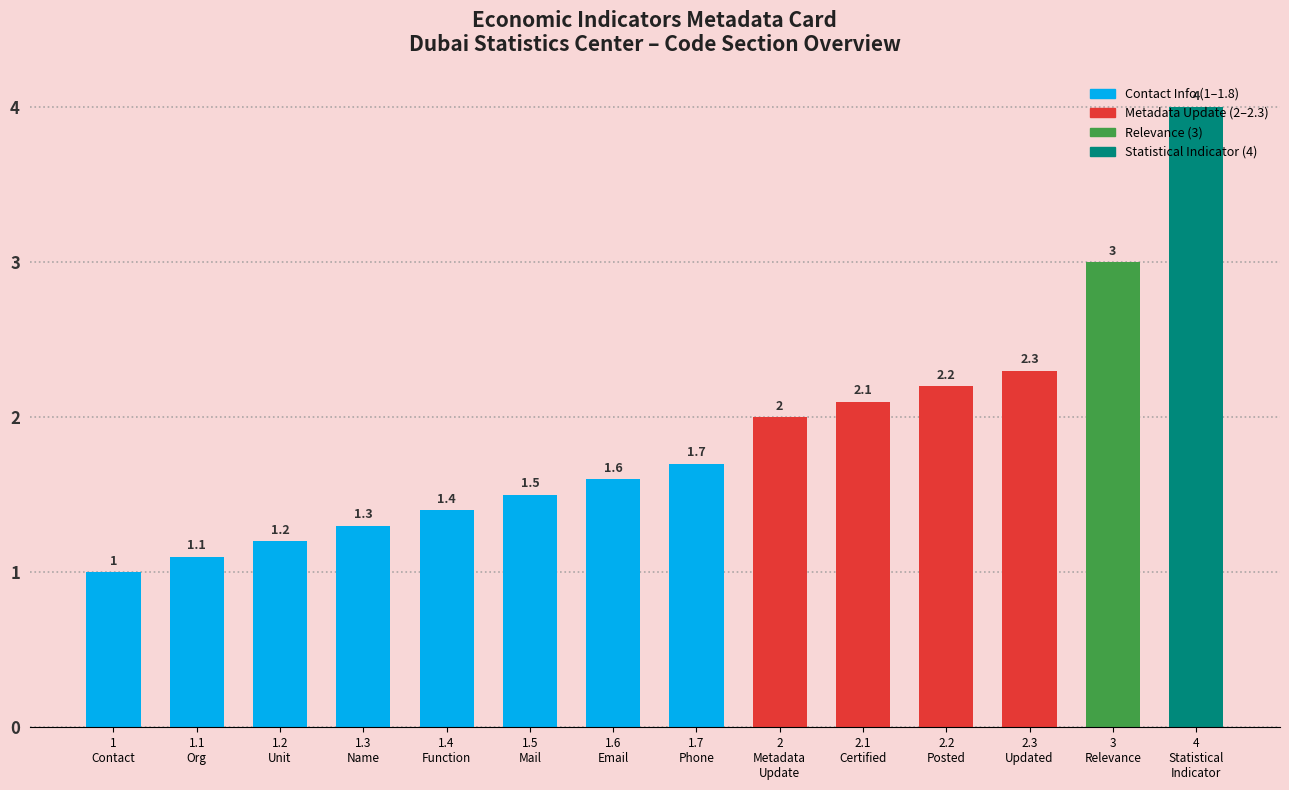

Which has a higher value, 2.2
Posted or 1.6
Email?

2.2
Posted